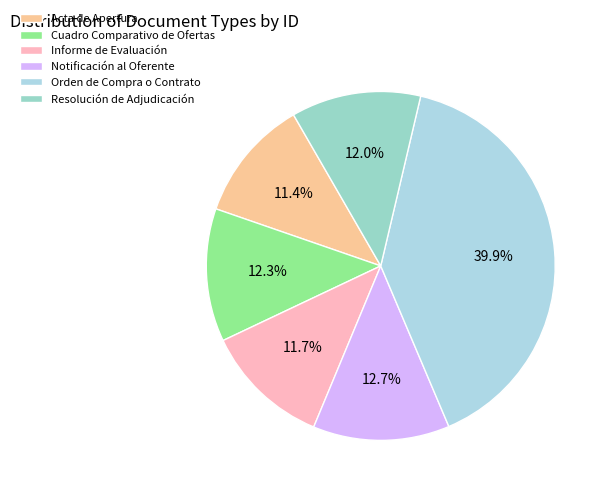

Is there any slice that represents more than half of the pie?

No